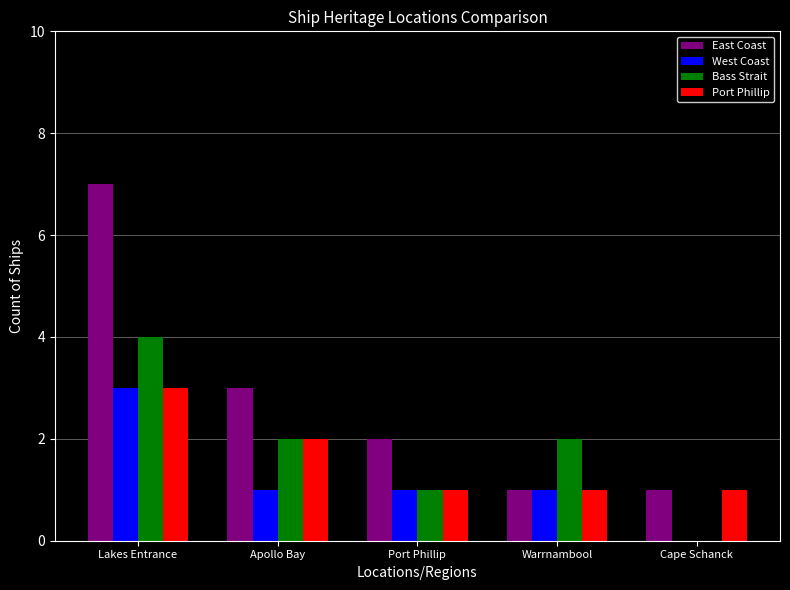

Which series has the largest total across all categories?

East Coast